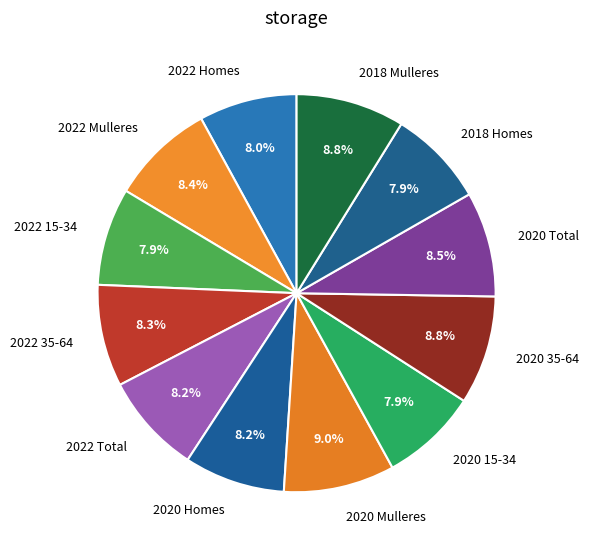

Approximately how many times larger is the value at 2022 15-34 compared to 2020 Homes?

1.0